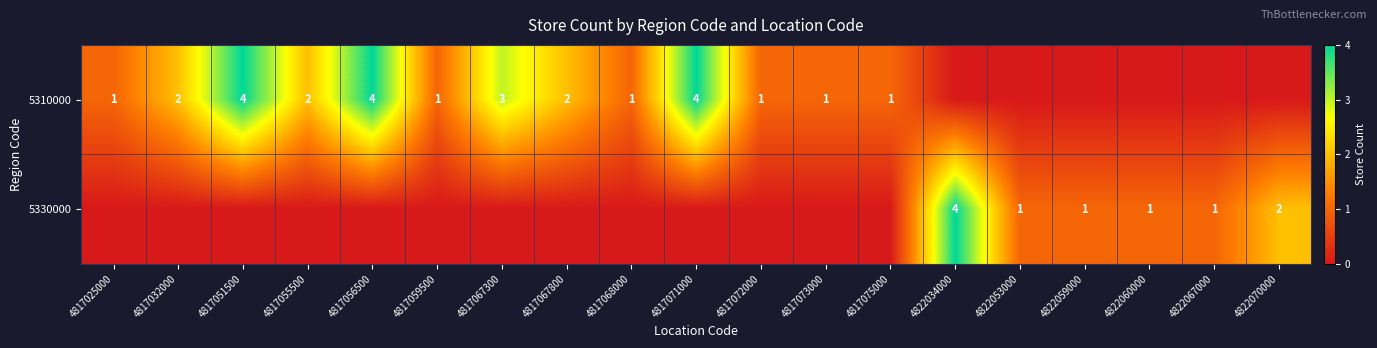

At which category is the sum across all series the highest?

4817051500